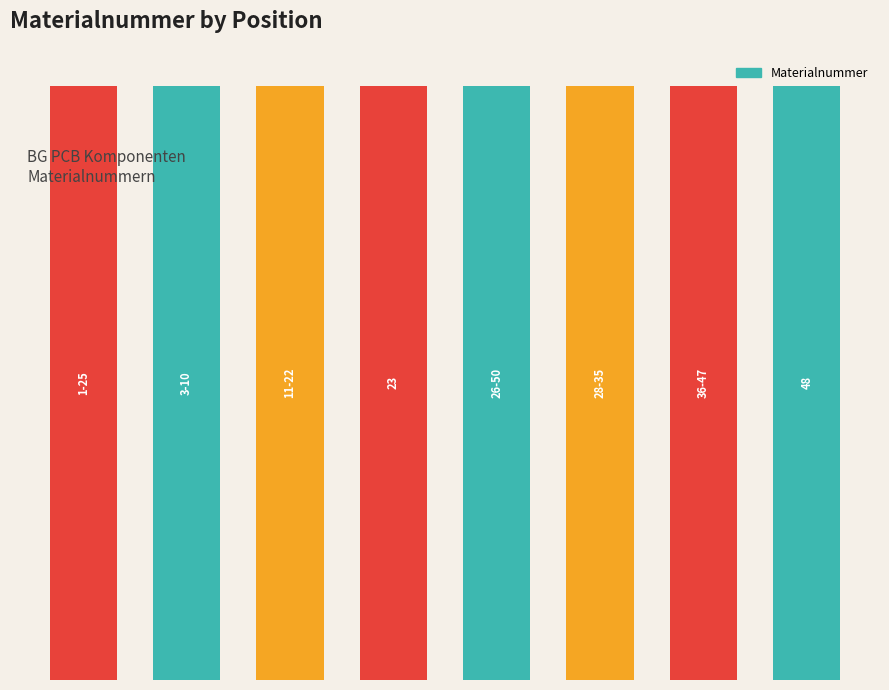

Are the bars horizontal?

No